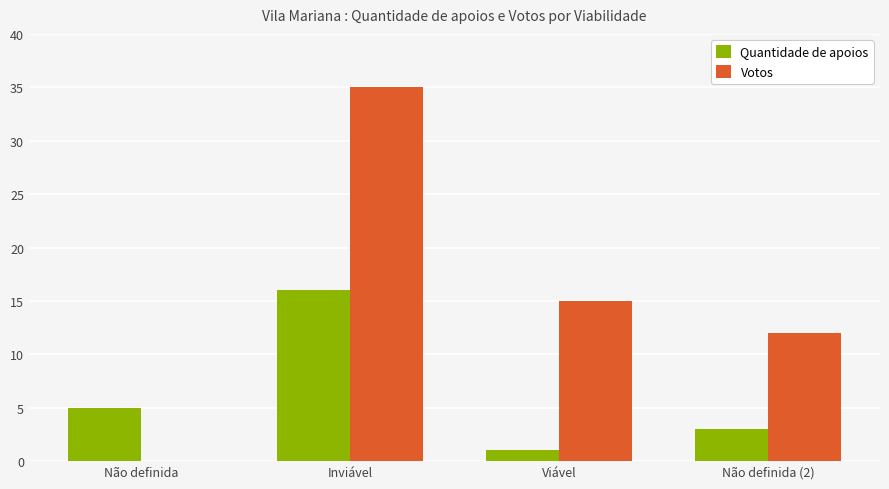

Between Inviável and Viável, which series saw the biggest shift?

Votos